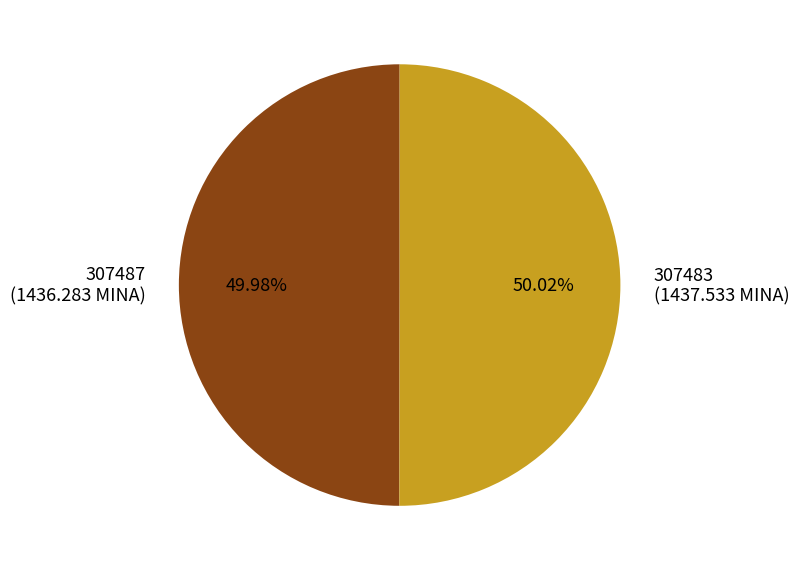

Count the number of slices in the pie.

2